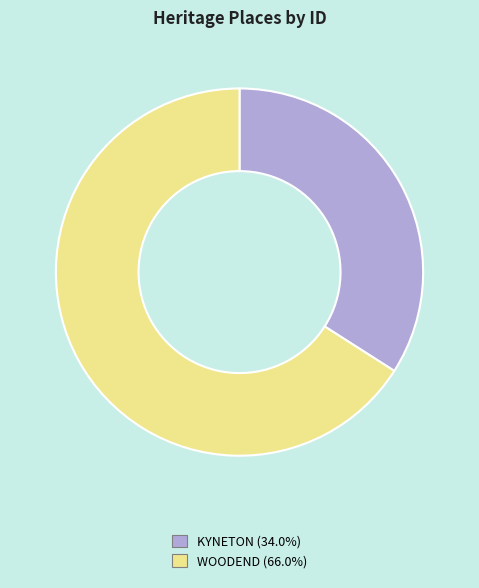

Combined, do KYNETON (34.0%) and WOODEND (66.0%) account for over 50%?

Yes